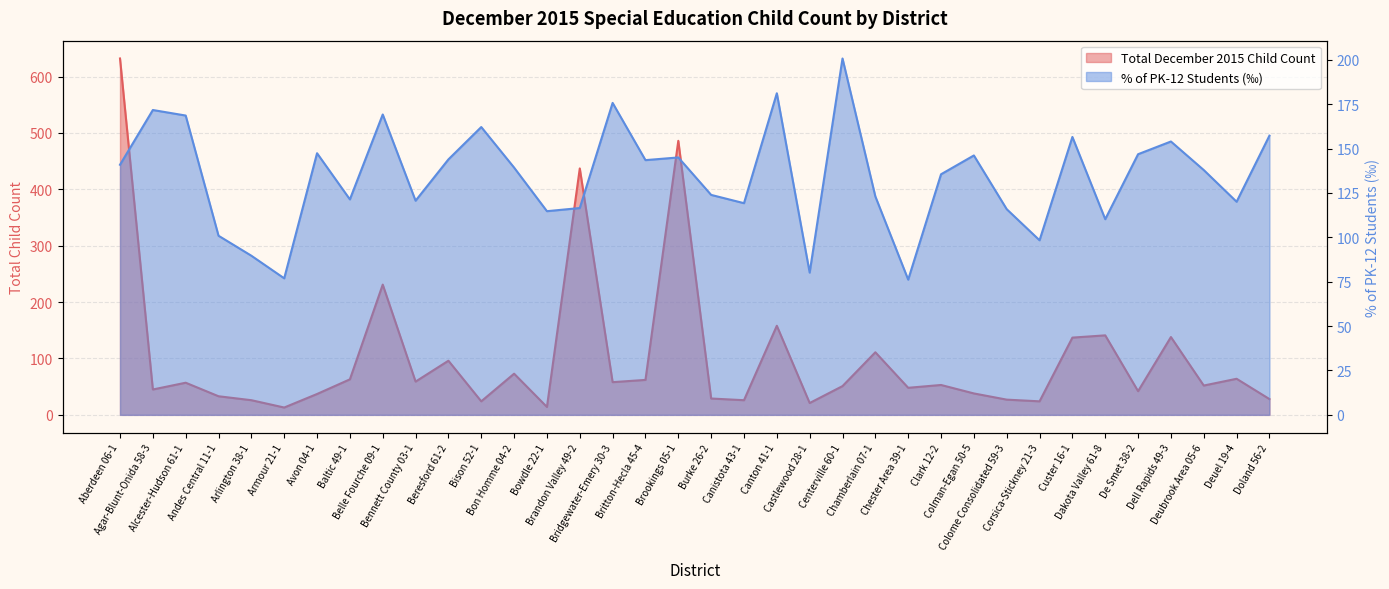

True or false: % of PK-12 Students and Total December 2015 Child Count intersect in this chart.

True